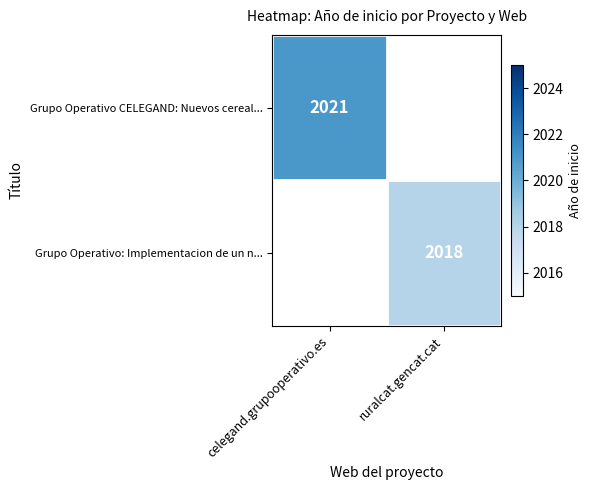

Is it true that Grupo Operativo CELEGAND: Nuevos cereal... equals 2021.0 at celegand.grupooperativo.es?

True